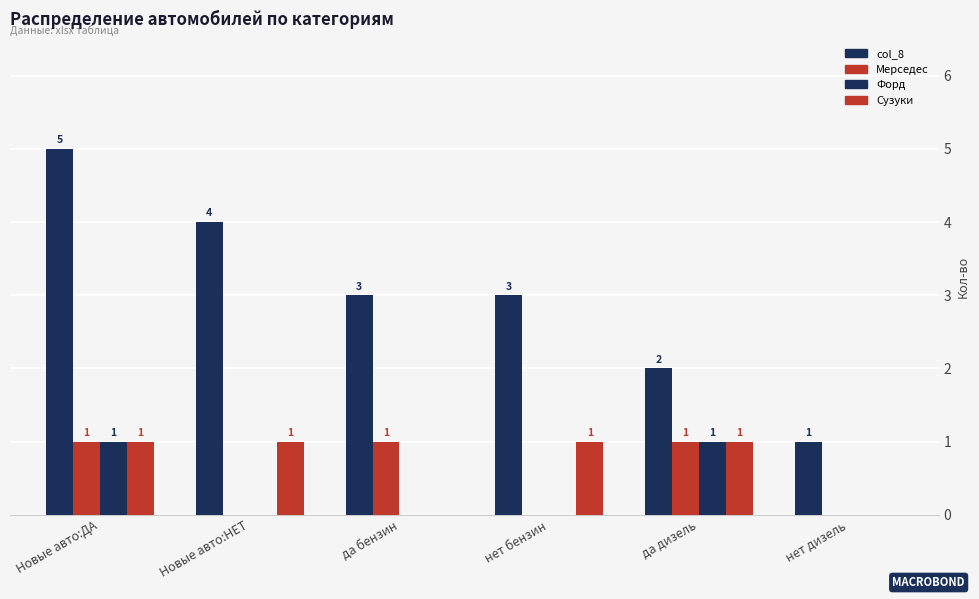

Are the bars horizontal?

No